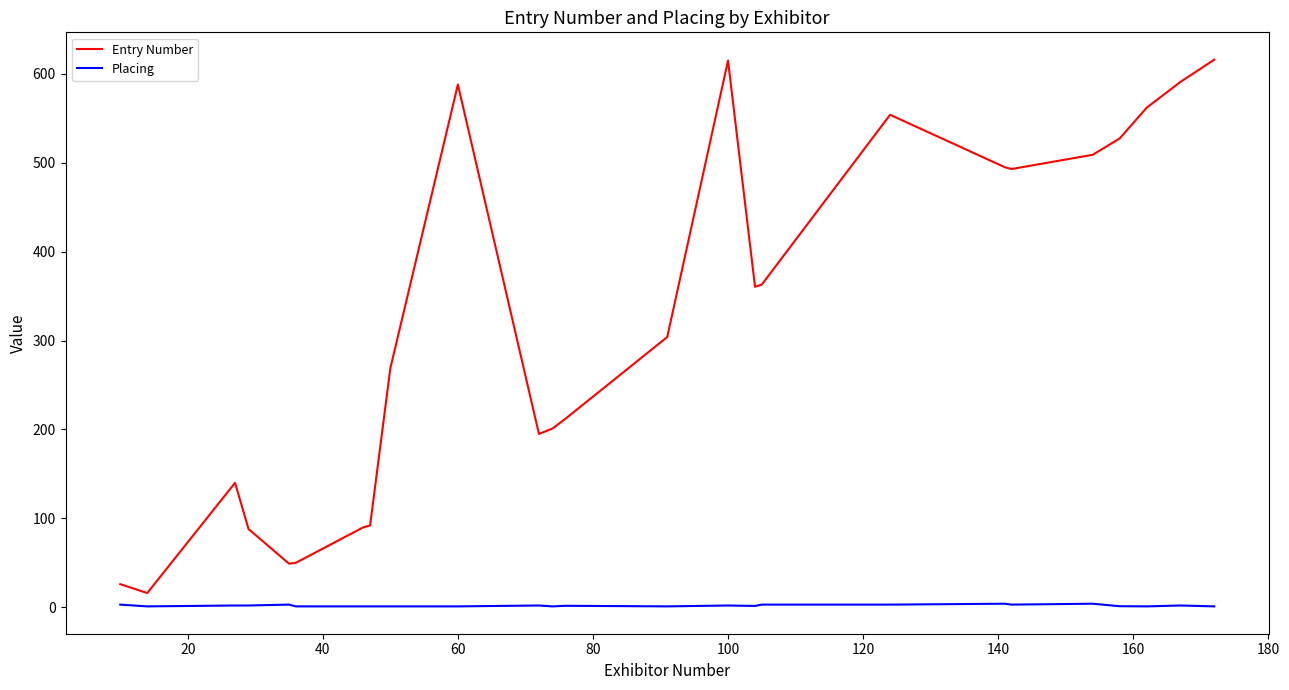

What are all the series names shown in the legend?

Entry Number, Placing